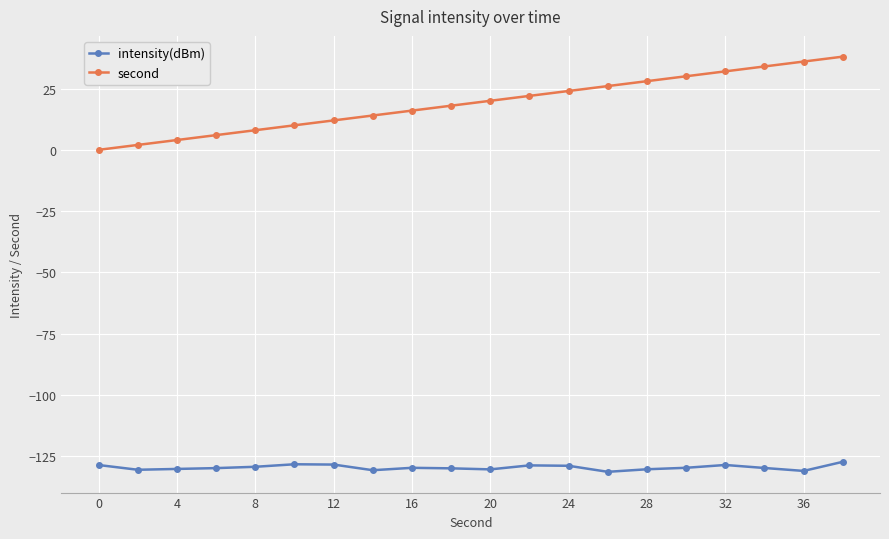

What is the smallest value displayed?

-131.3